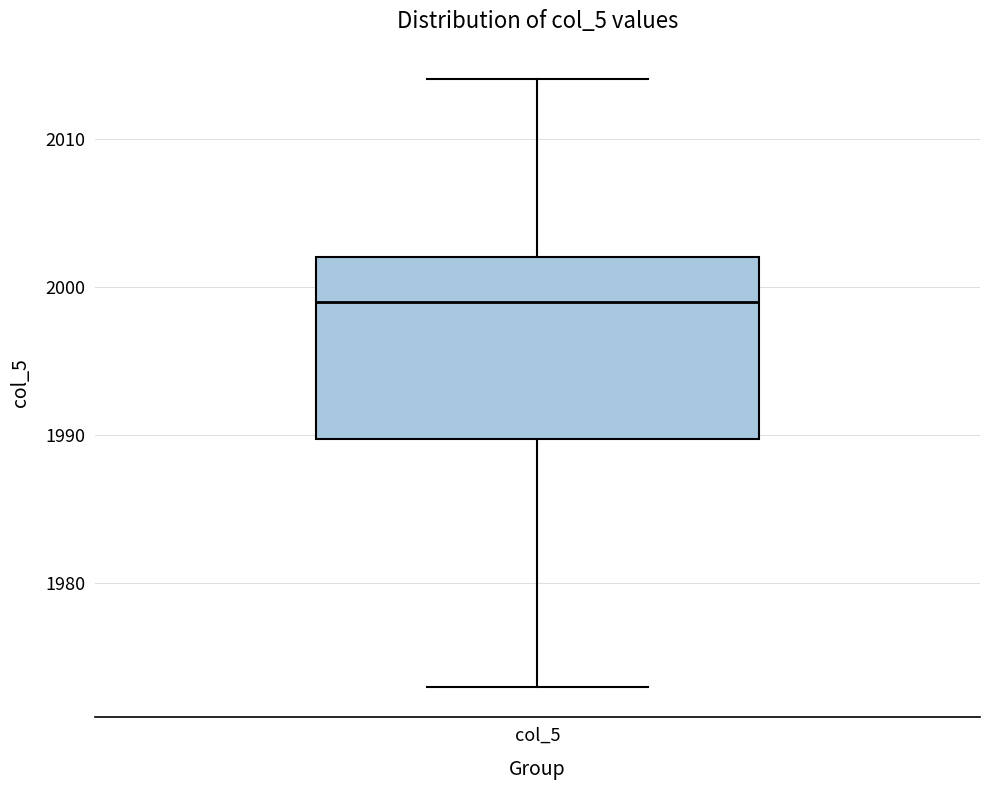

Transcribe this box plot: give where the median line is, the range the box spans, and where the two whiskers end, as read against the y-axis. The values are not printed on the chart, so give them approximately, as read against the axis.

median 1999, box 1990 to 2002, whiskers 1973 to 2014